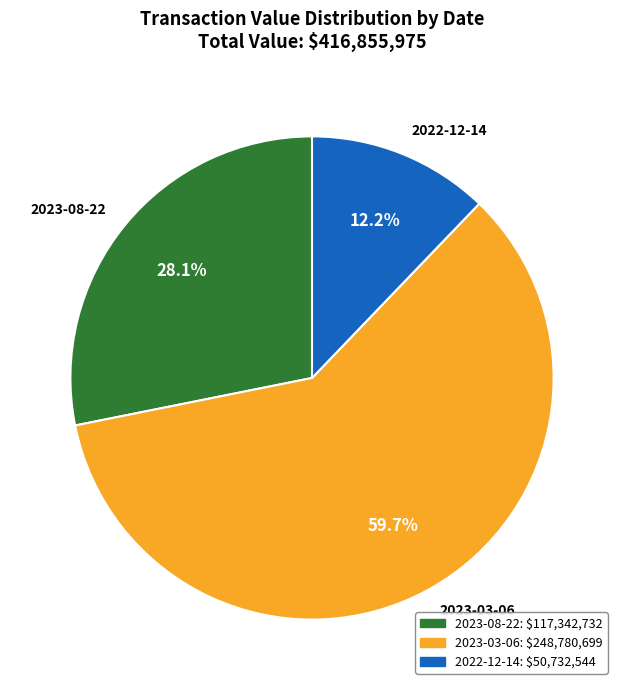

Combined, do 2023-03-06 and 2023-08-22 account for over 50%?

Yes